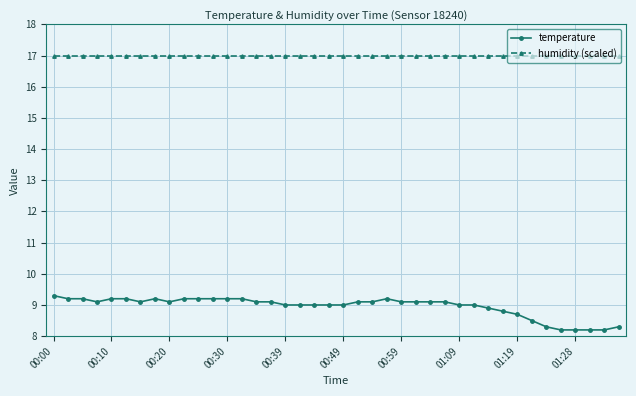

Which series has the largest range (max minus min)?

temperature